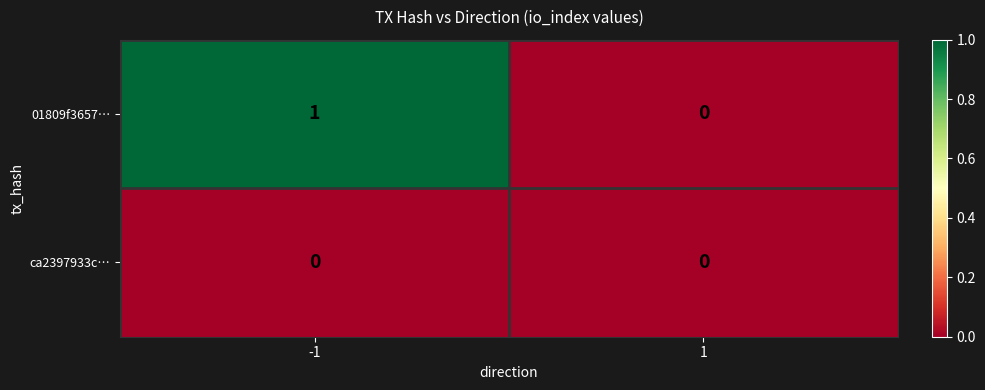

Rank the series by their average value, from highest to lowest.

01809f3657…, ca2397933c…